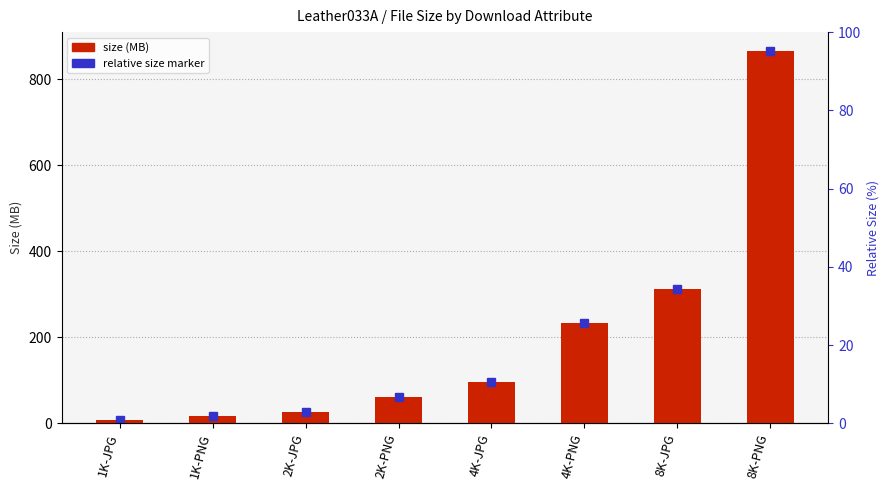

At which category does the chart reach its peak across all series?

8K-PNG